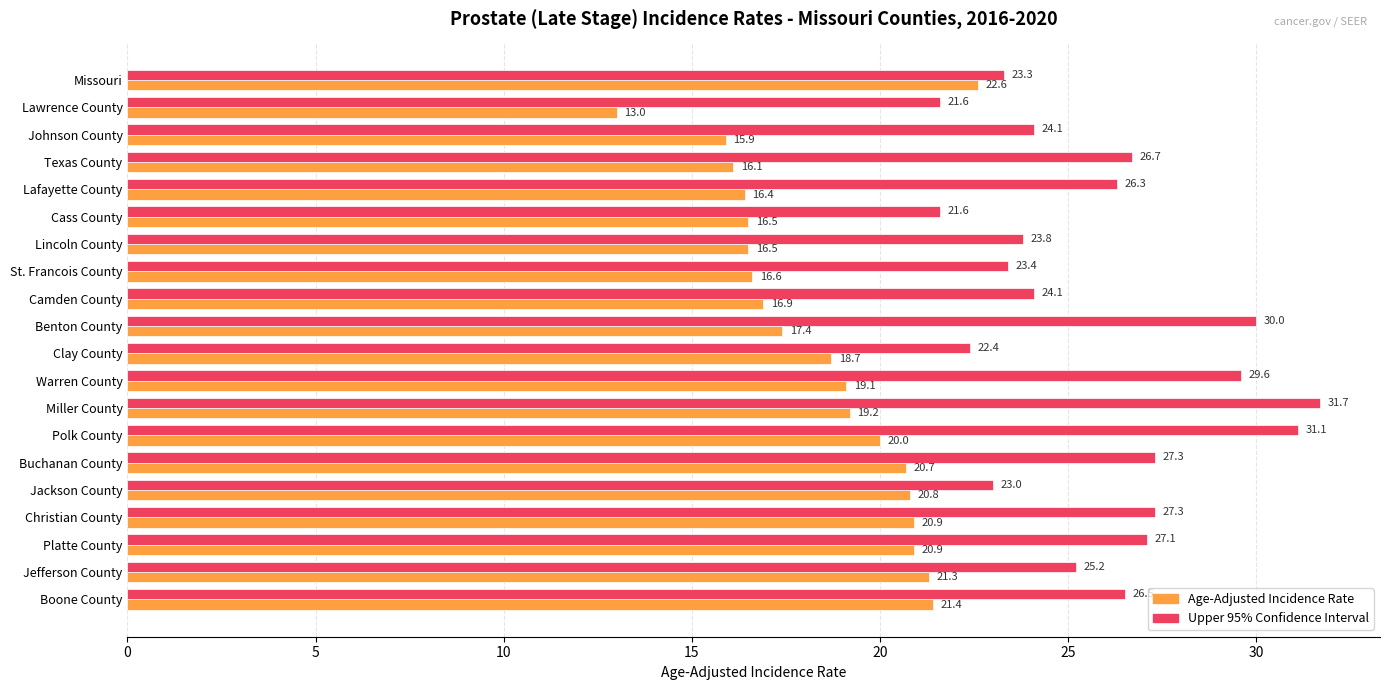

The Age-Adjusted Incidence Rate series shows 15.9 at Johnson County. True or false?

True